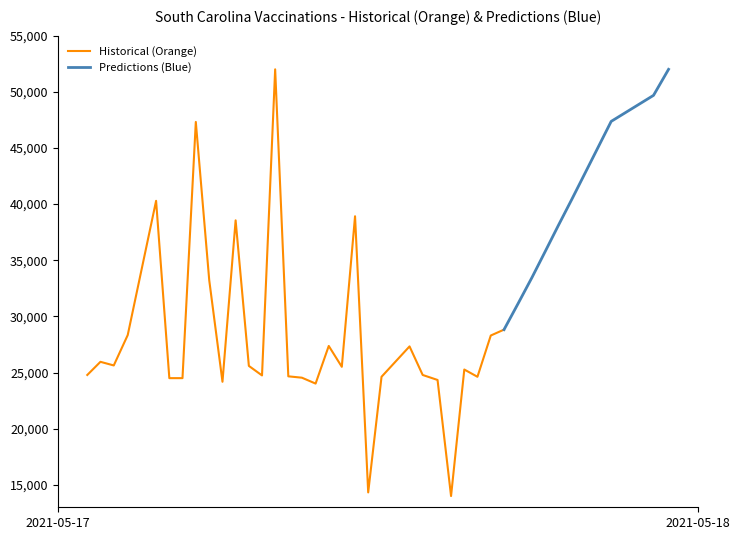

What is the minimum value for Historical (Orange)?

14000.0